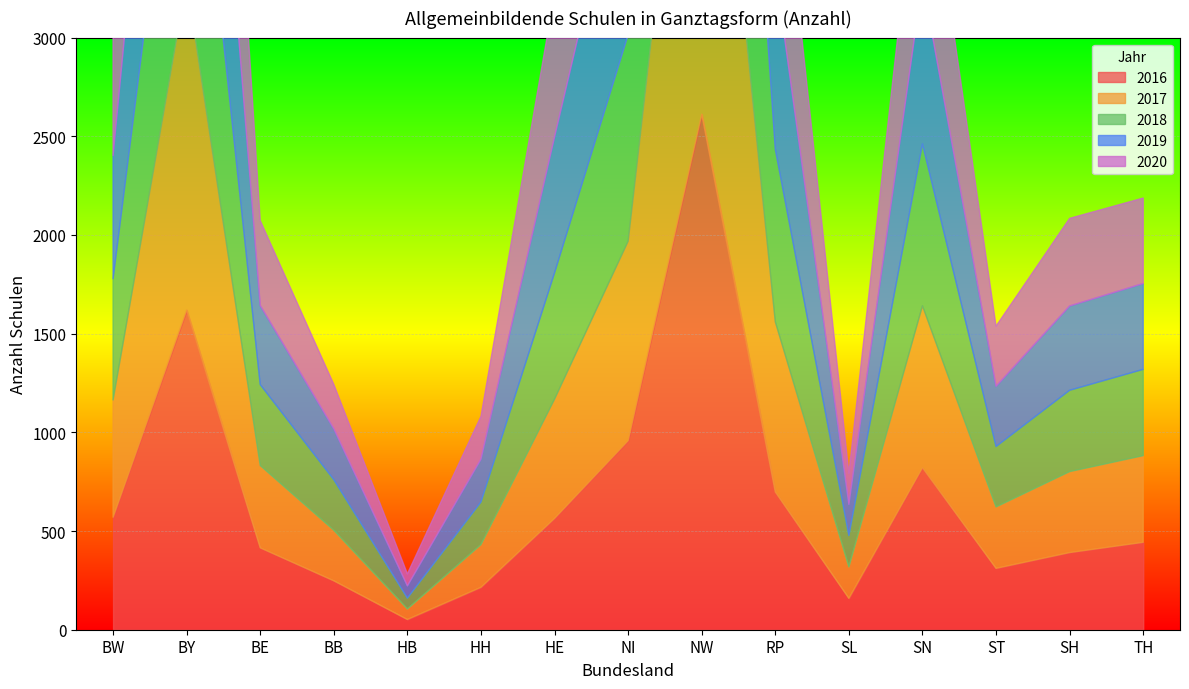

What is the value of the 2019 point at the 2nd from the left?

1564